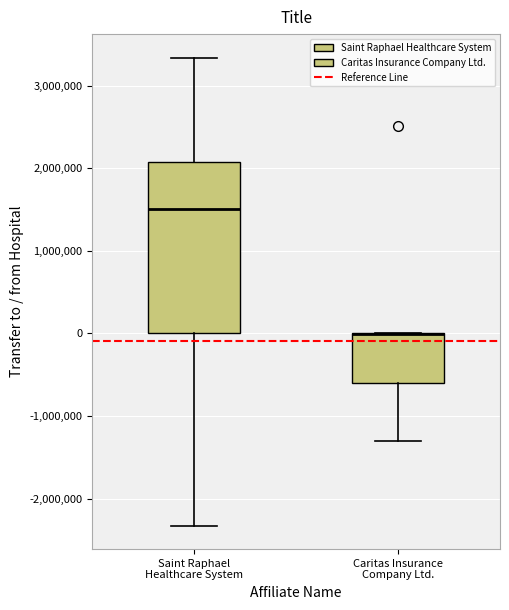

Reading left to right, read every box against the y-axis: the position of its median line, the range the box covers, and the ends of its whiskers. The values are not printed on the chart, so give them approximately, as read against the axis.

Saint Raphael Healthcare System: median 1500000, box 0 to 2100000, whiskers -2300000 to 3300000
Caritas Insurance Company Ltd.: median 0 (drawn on the box's upper edge), box -600000 to 0, whiskers -1300000 to 0